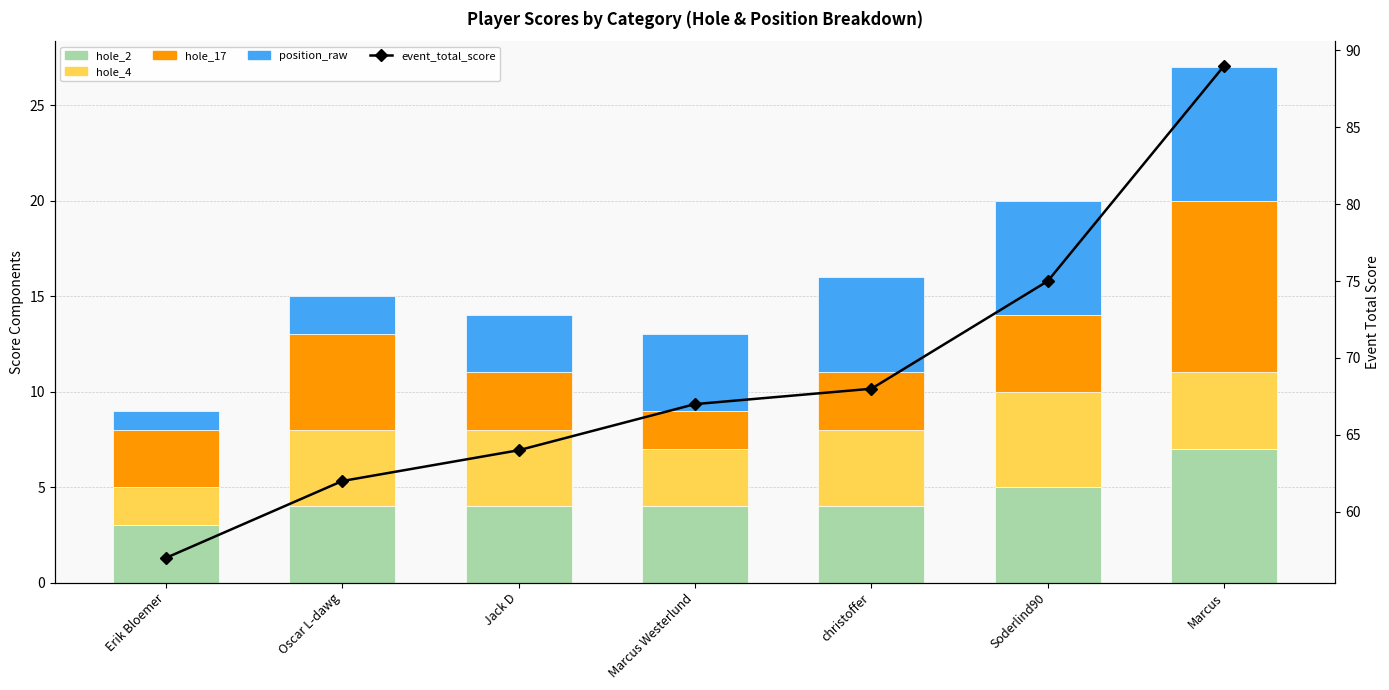

Reading left to right, what are all the values shown in this chart?

hole_2: 3	4	4	4	4	5	7
hole_4: 2	4	4	3	4	5	4
hole_17: 3	5	3	2	3	4	9
position_raw: 1	2	3	4	5	6	7
event_total_score: 57	62	64	67	68	75	89